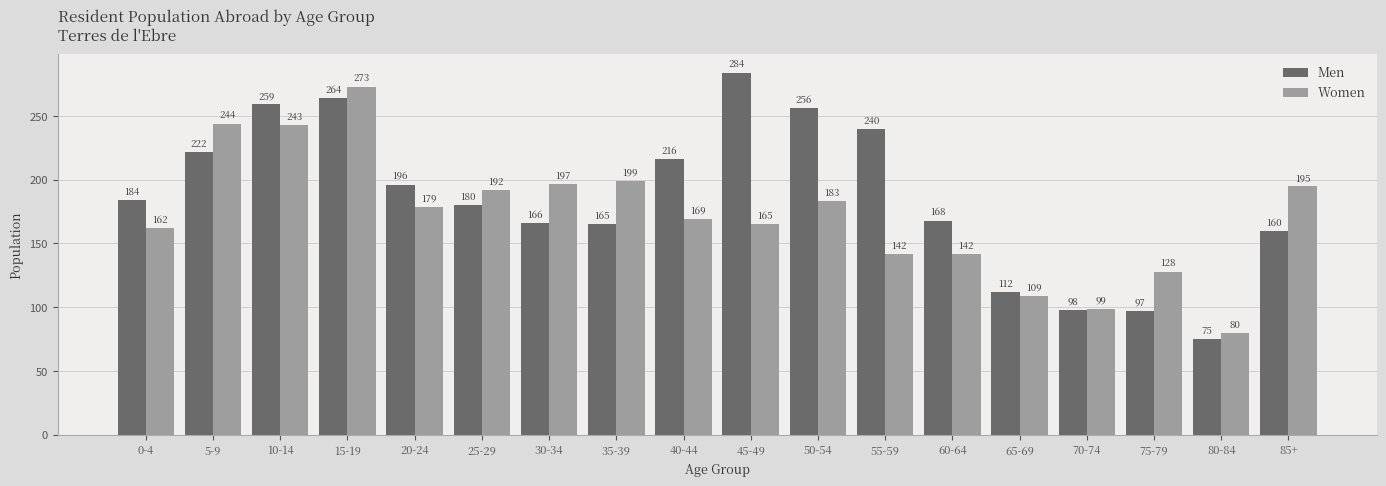

What is the difference between the highest and lowest values at 75-79?

31